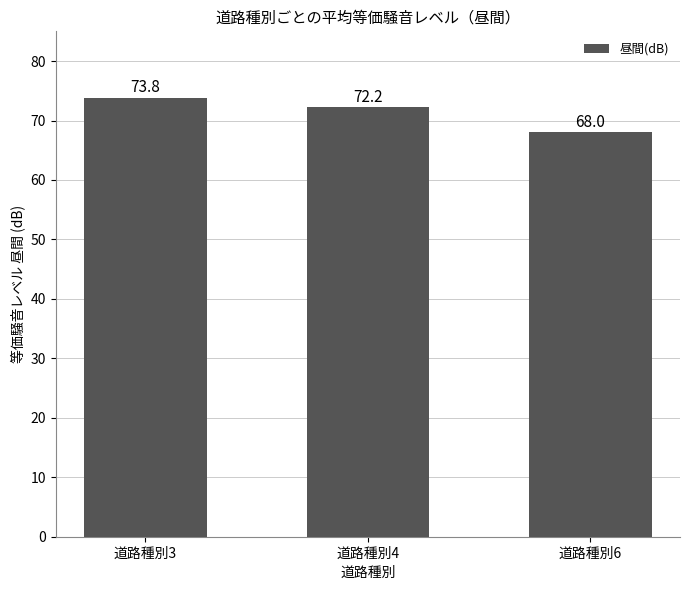

What is the change in value from 道路種別3 to 道路種別6?

-5.8